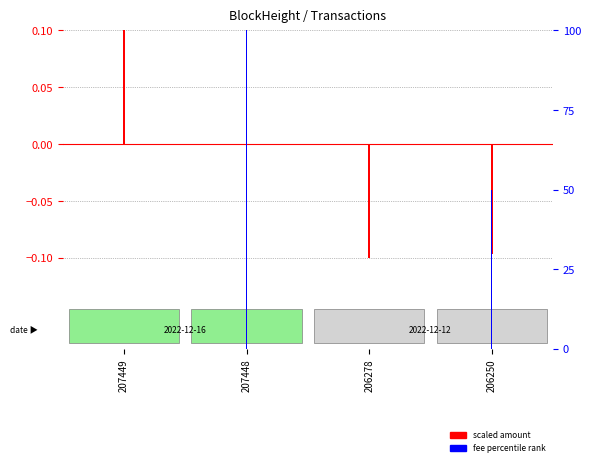

What is the spread (max minus min) of values at 206250?

50.1